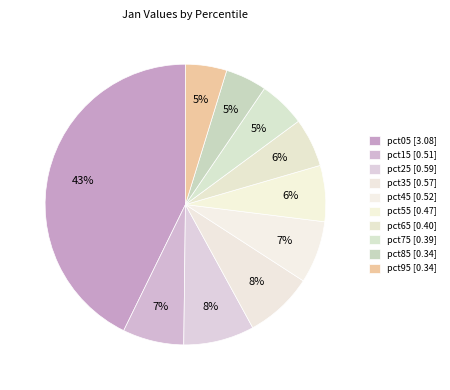

How many segments does this pie chart have?

10